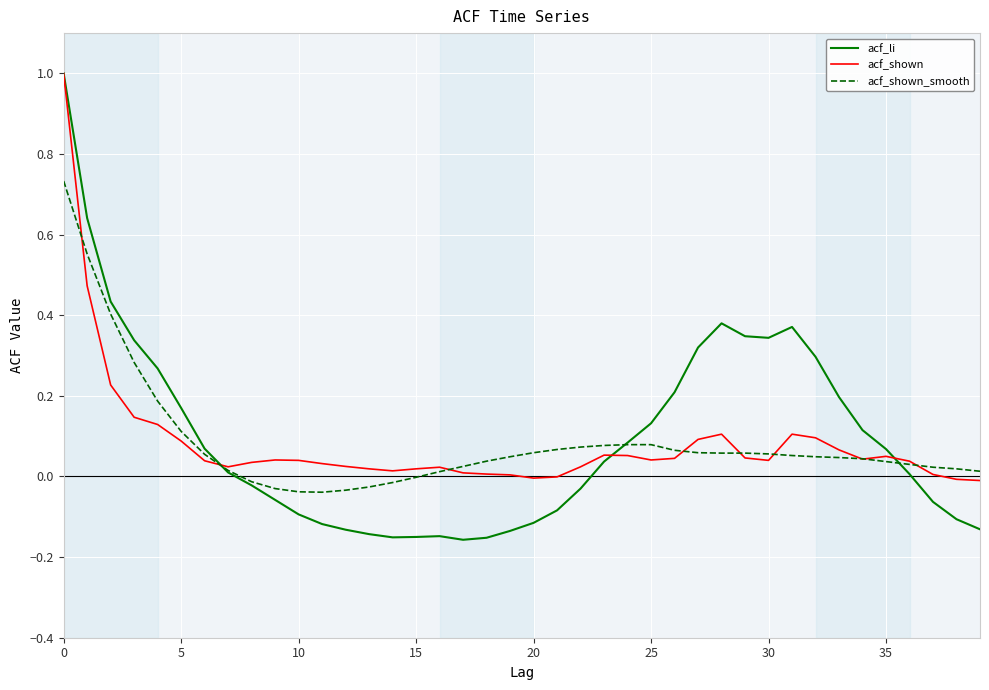

What is the label of the 11th point from the right?

29